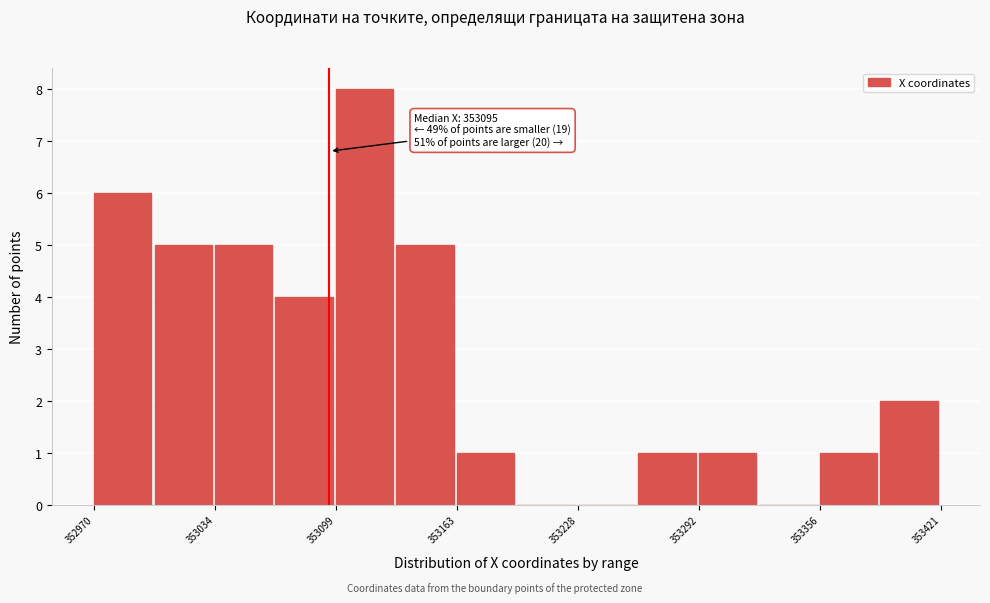

Read against the x-axis, roughly where is the centre of the tallest bar?

353110